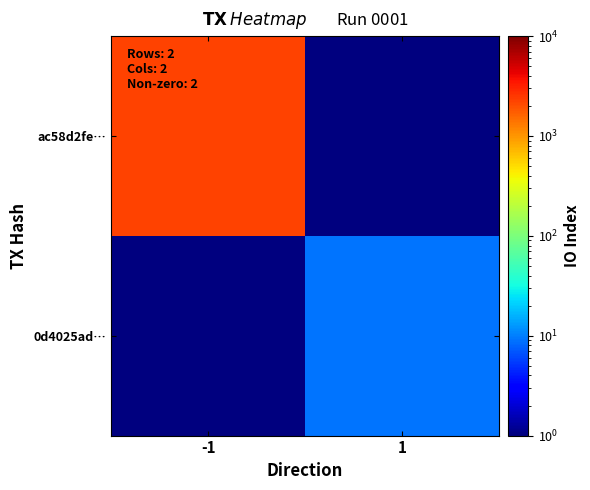

At which category is the sum across all series the highest?

-1